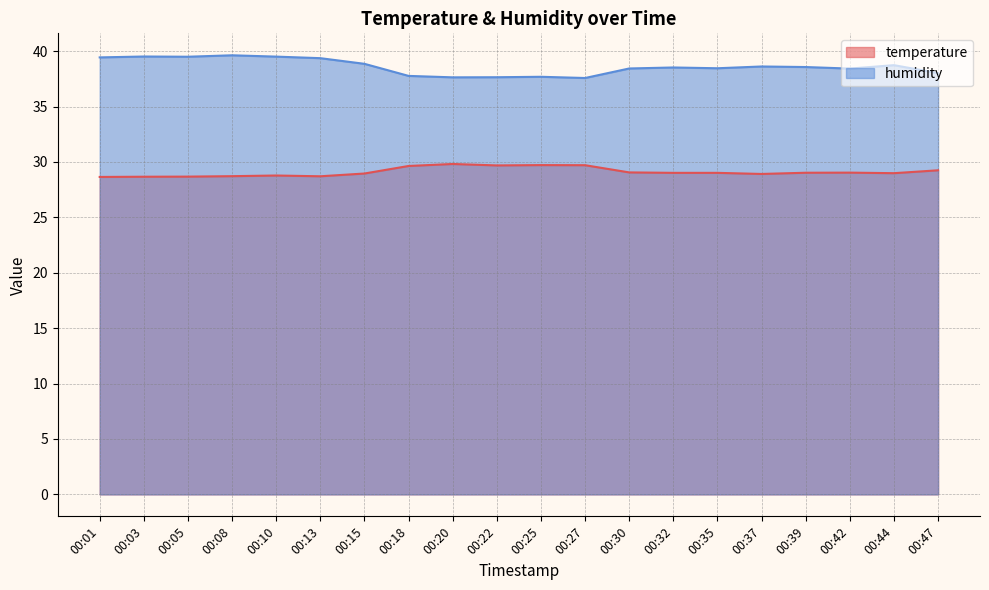

How many interior local peaks does the humidity series have?

6